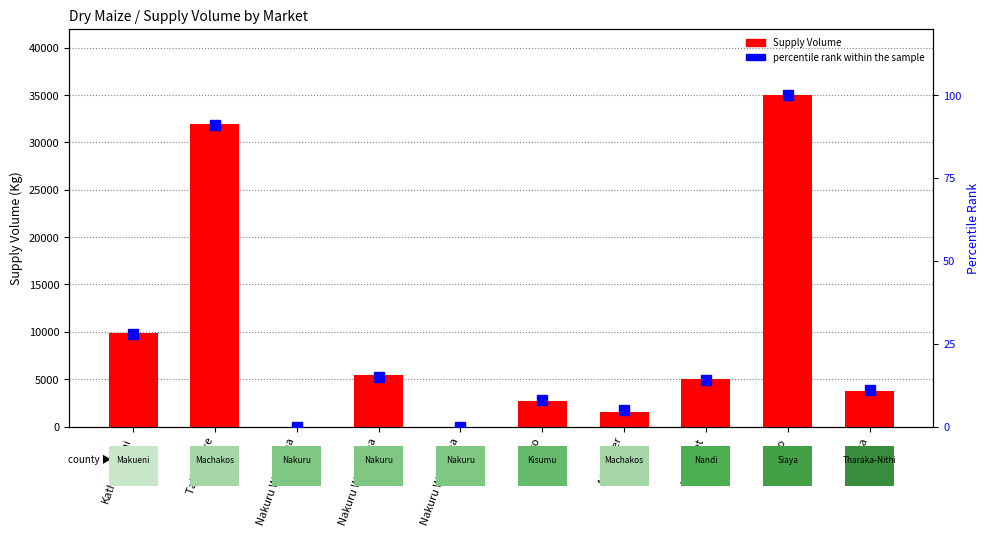

What is the label of the 4th bar from the left?

Nakuru Wakulima